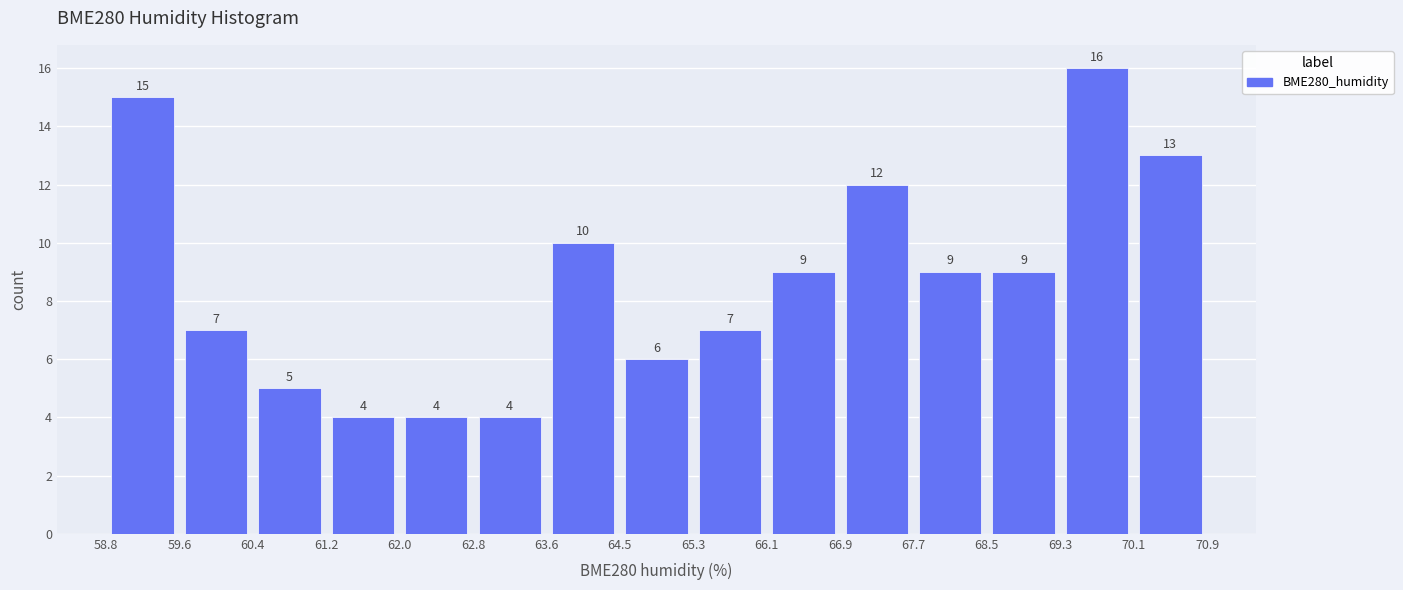

Reading left to right, transcribe this chart: for each bar, give the range it covers on the x-axis and its height.

58.8 to 59.6: 15
59.6 to 60.4: 7
60.4 to 61.2: 5
61.2 to 62.0: 4
62.0 to 62.8: 4
62.8 to 63.6: 4
63.6 to 64.5: 10
64.5 to 65.3: 6
65.3 to 66.1: 7
66.1 to 66.9: 9
66.9 to 67.7: 12
67.7 to 68.5: 9
68.5 to 69.3: 9
69.3 to 70.1: 16
70.1 to 70.9: 13